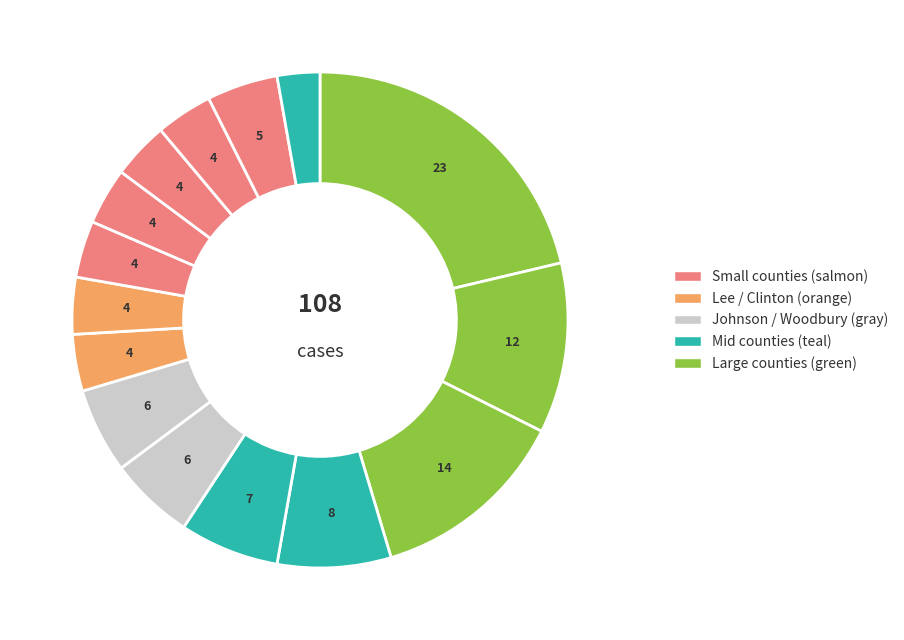

How many slices are in this pie chart?

15